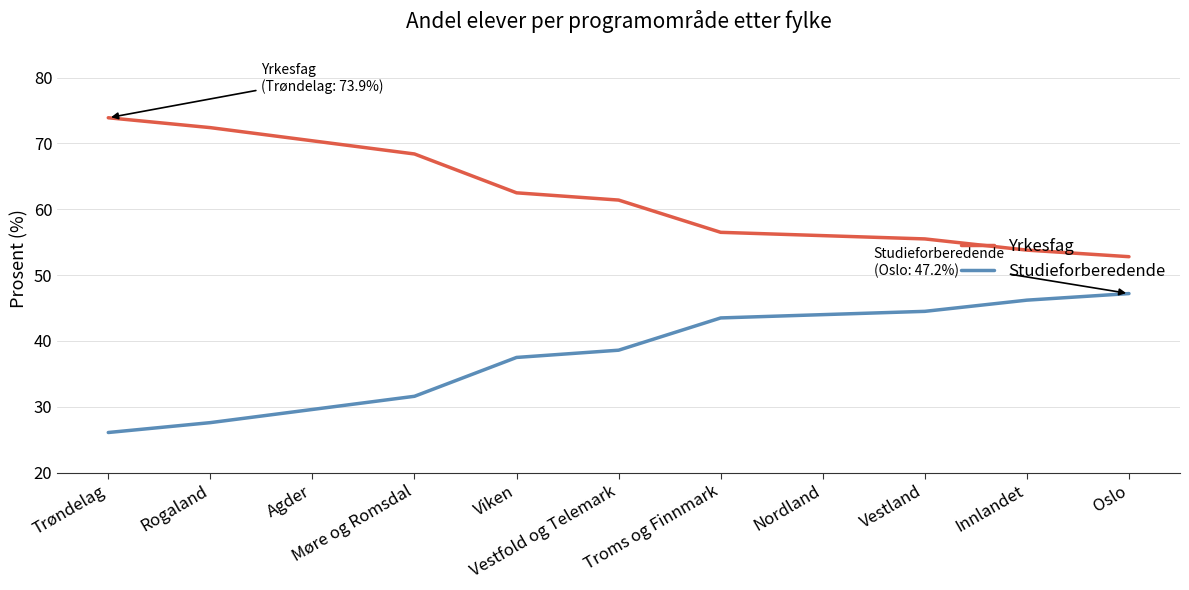

True or false: Yrkesfag and Studieforberedende cross at least once.

False